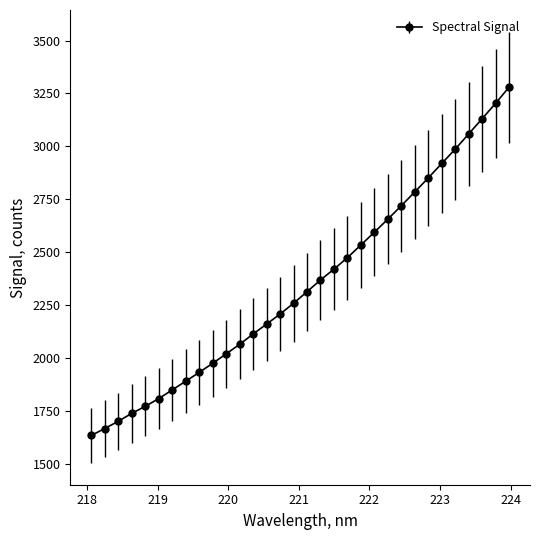

What is the greatest value displayed?

3280.0